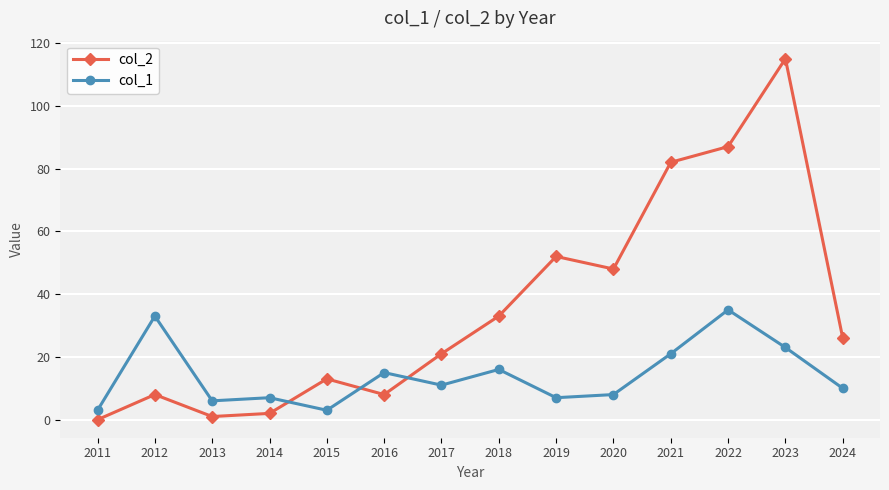

What is the sum of all col_2 values?

496